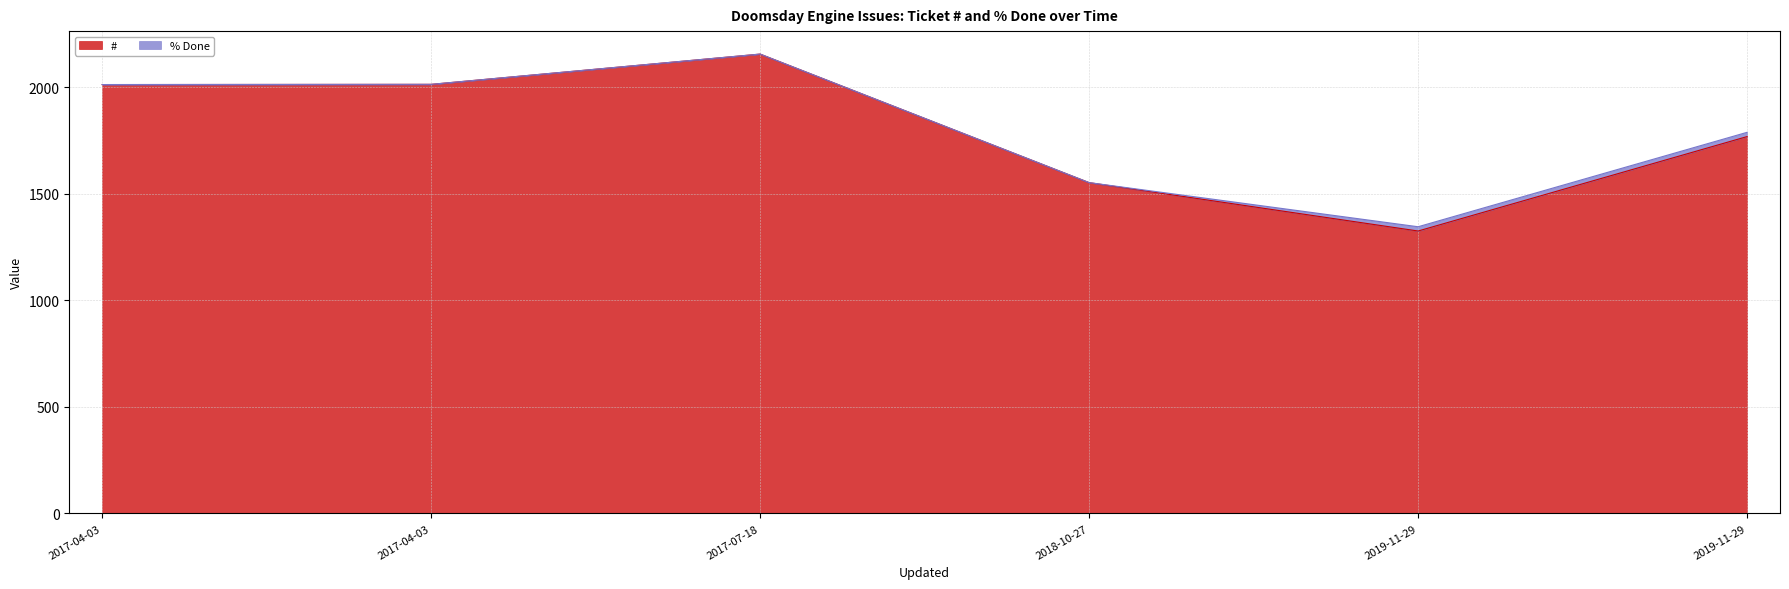

Reading right to left, transcribe all the data shown in this chart.

2019-11-29=1768	2019-11-29=1325	2018-10-27=1552	2017-07-18=2155	2017-04-03=2013	2017-04-03=2012